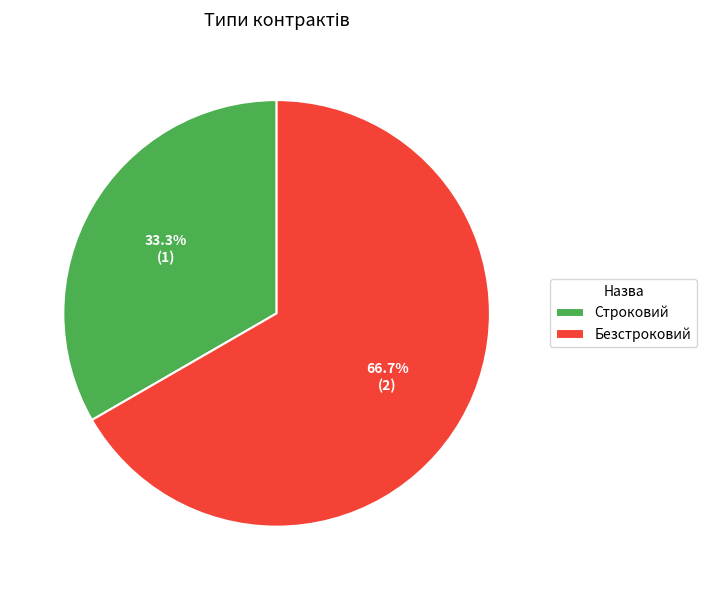

True or false: Безстроковий accounts for 67% of the total.

True